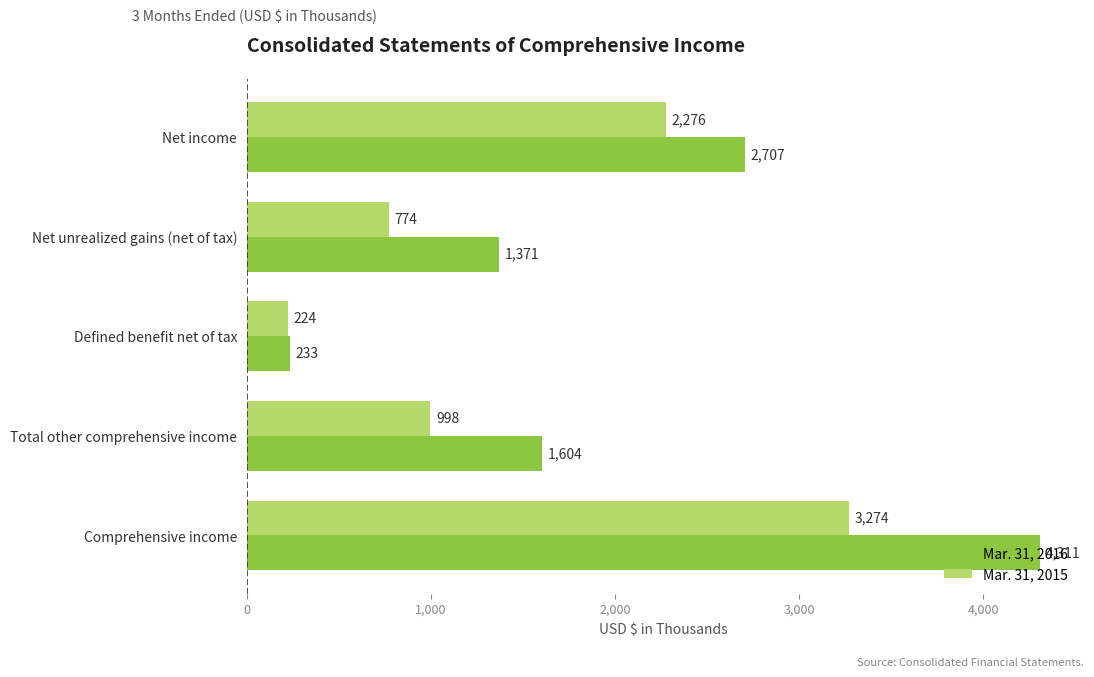

What is the greatest value displayed?

4311